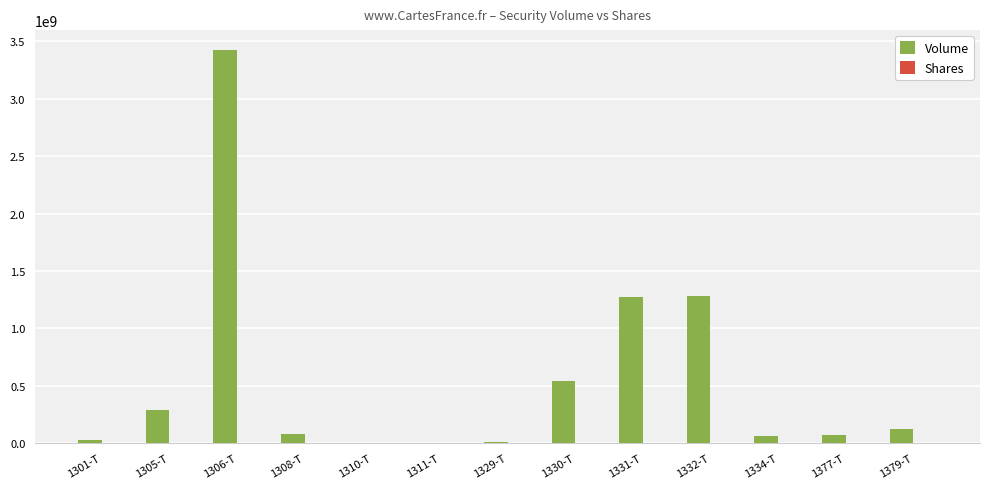

Which series has the widest spread of values?

Volume